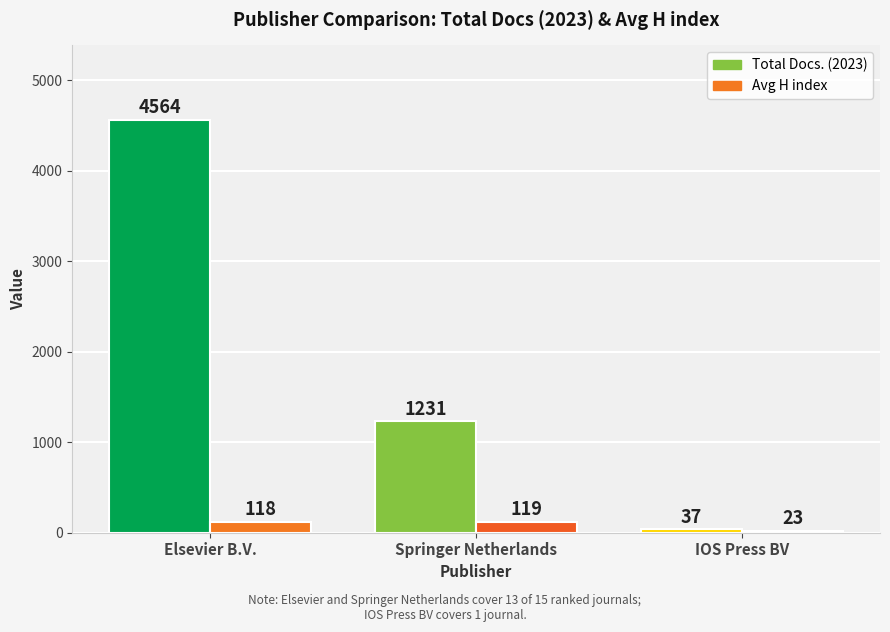

What is the greatest value displayed?

4564